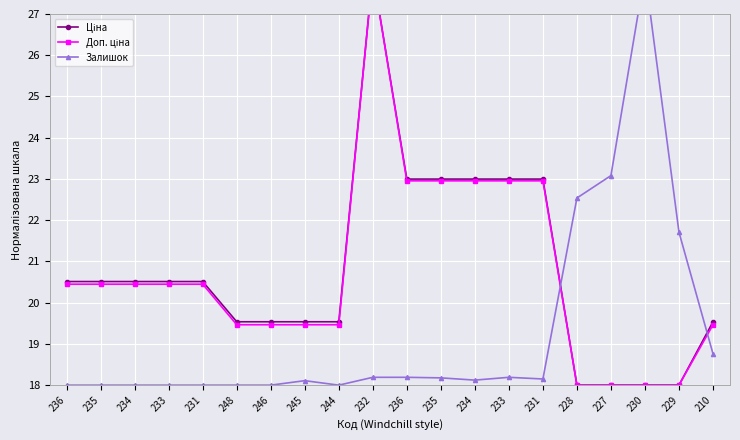

True or false: Ціна and Доп. ціна cross at least once.

False